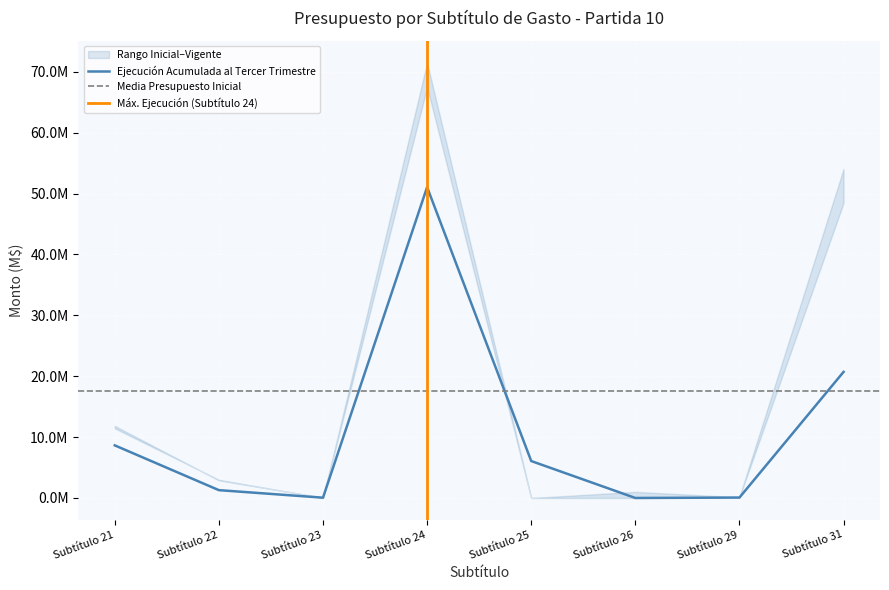

How many data points in Ejecución Acumulada al Tercer Trimestre are above 6067139?

3